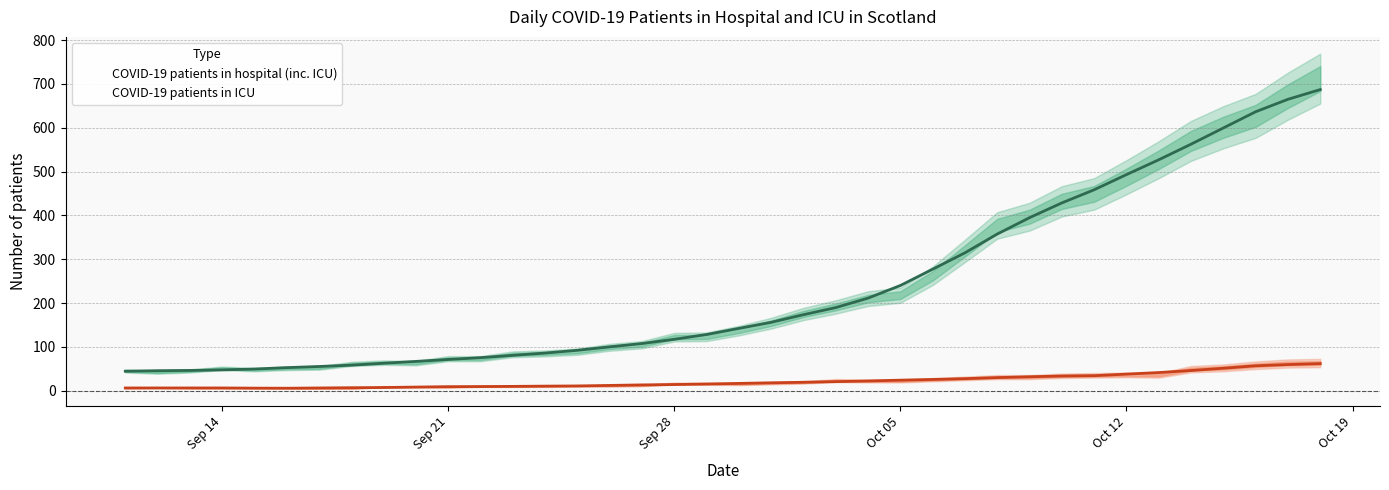

True or false: COVID-19 patients in ICU and COVID-19 patients in hospital (inc. ICU) cross at least once.

False